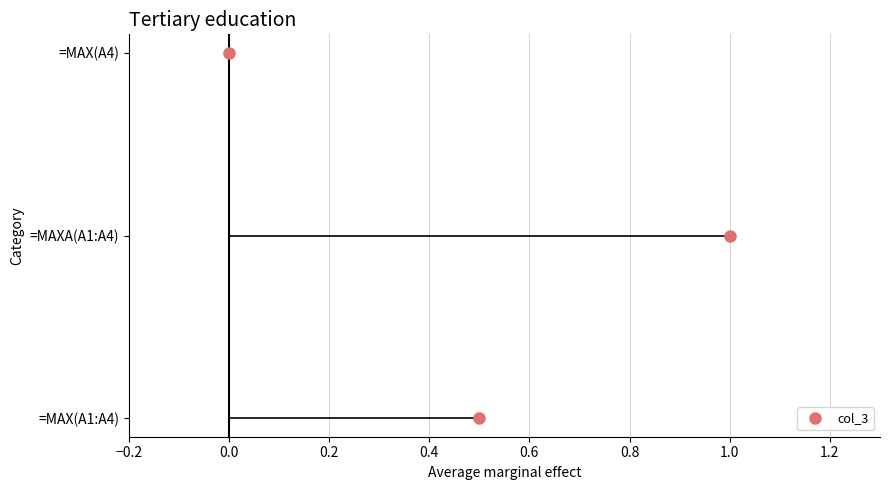

The chart shows a value of 1.0 at =MAXA(A1:A4). True or false?

True